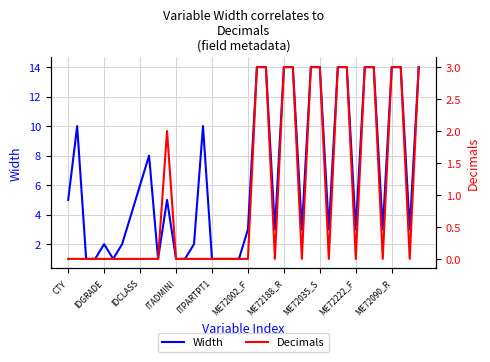

Rank the series by their maximum value, from lowest to highest.

Decimals, Width